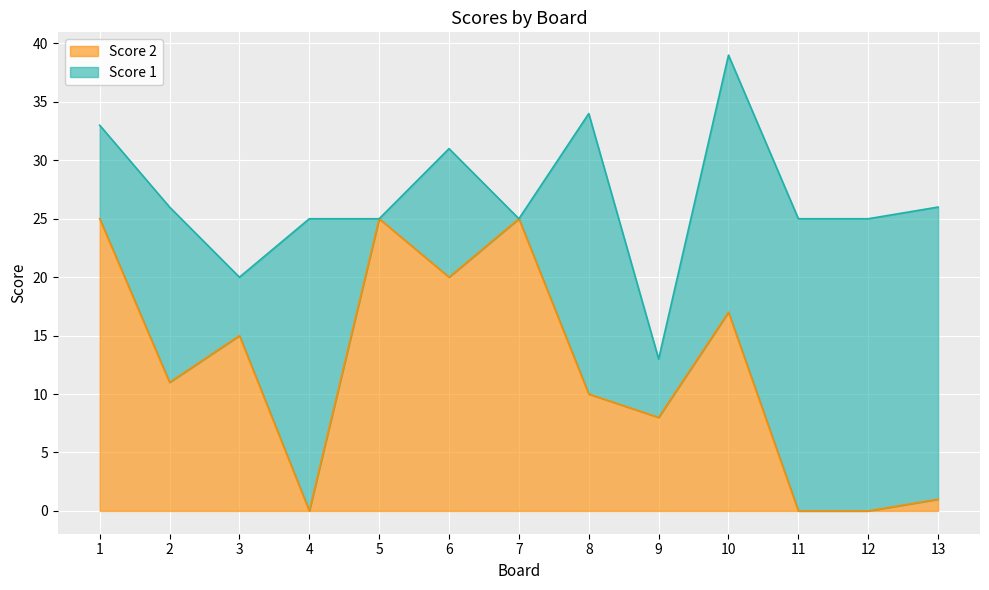

What is the difference between the maximum and minimum values?

25